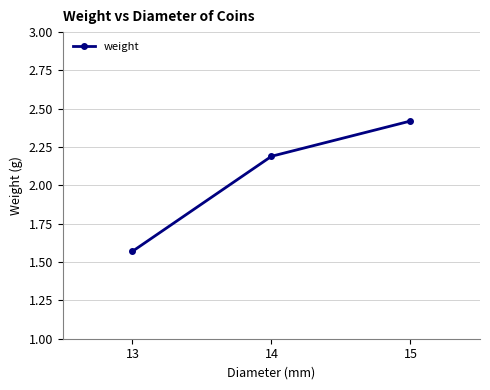

What is the approximate value at 14?

2.2